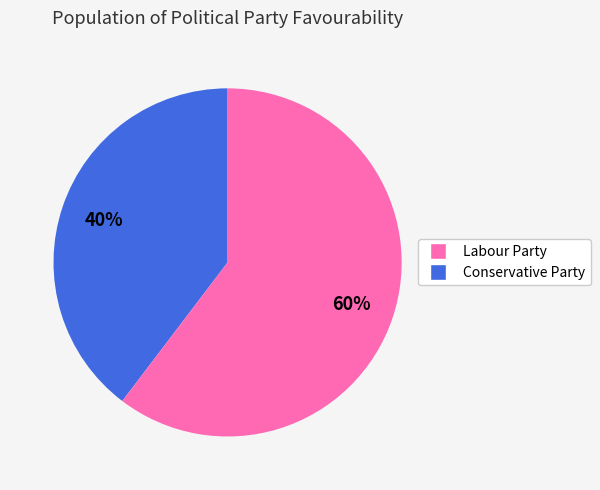

Is there a majority slice in this chart?

Yes